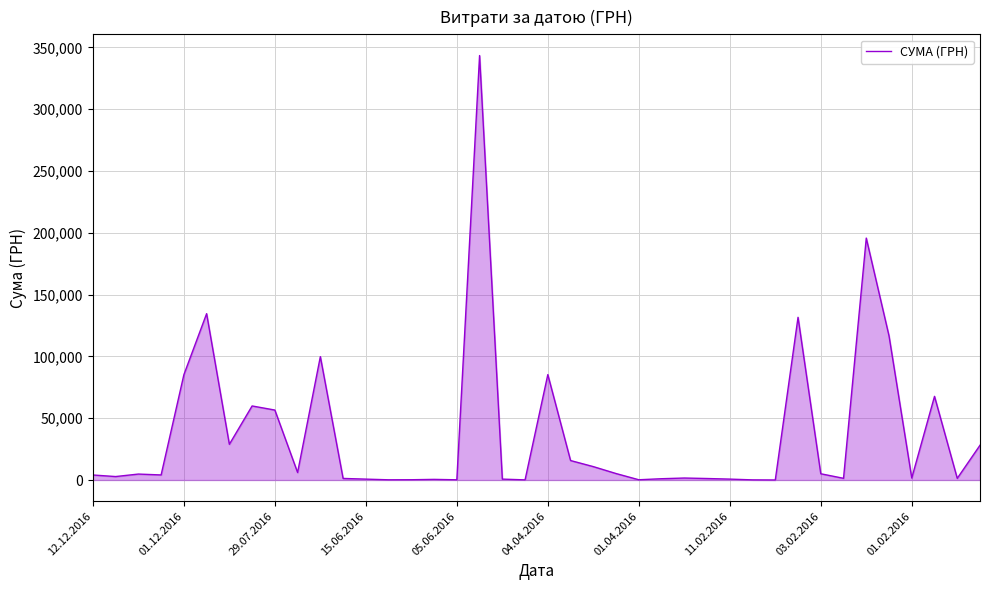

Count the number of categories in the chart.

40